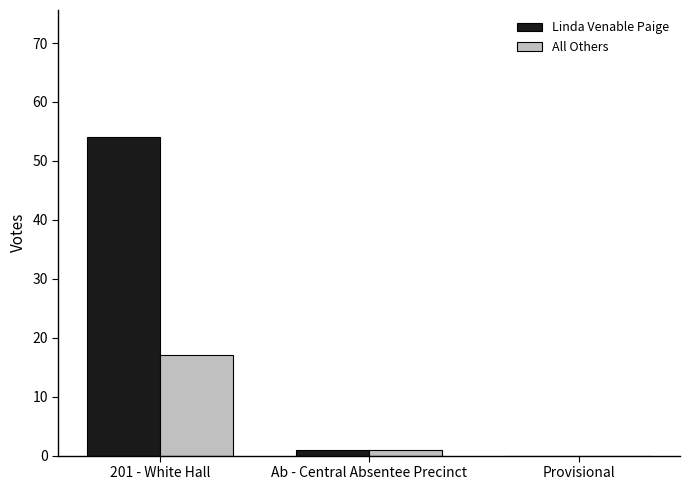

Between 201 - White Hall and Provisional, which series saw the biggest shift?

Linda Venable Paige